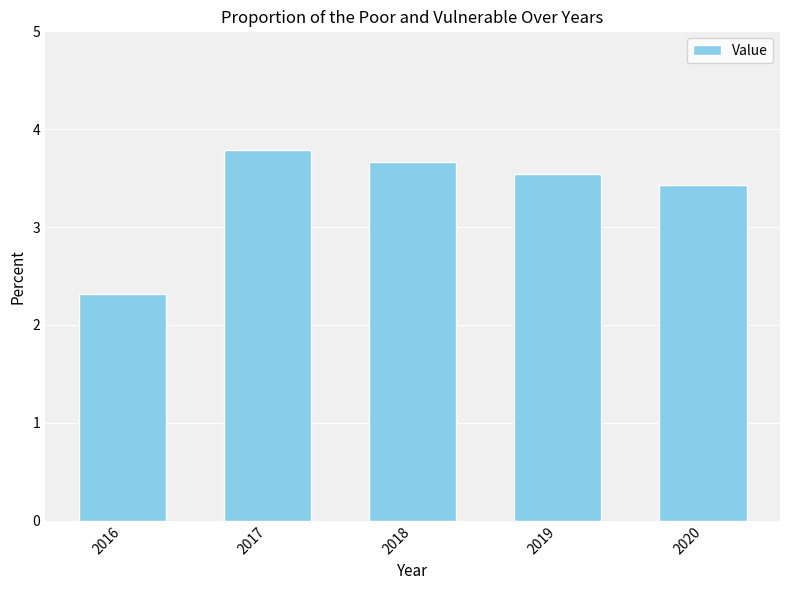

Rank the categories by value from lowest to highest.

2016, 2020, 2019, 2018, 2017